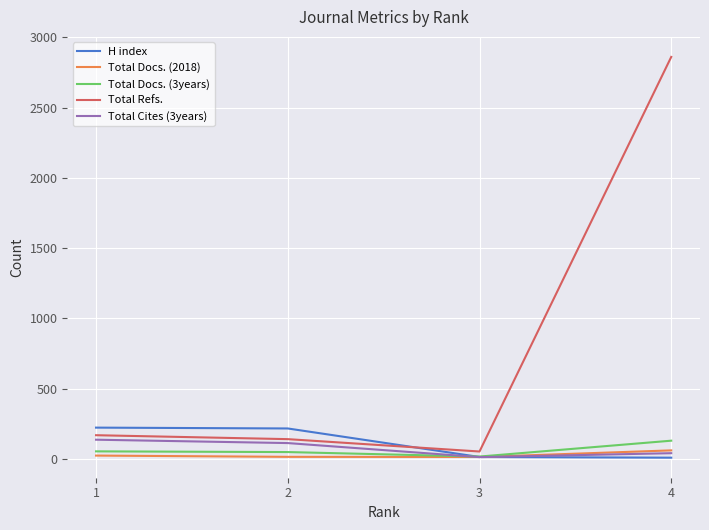

Rank the series at 1 from highest to lowest value.

H index, Total Refs., Total Cites (3years), Total Docs. (3years), Total Docs. (2018)